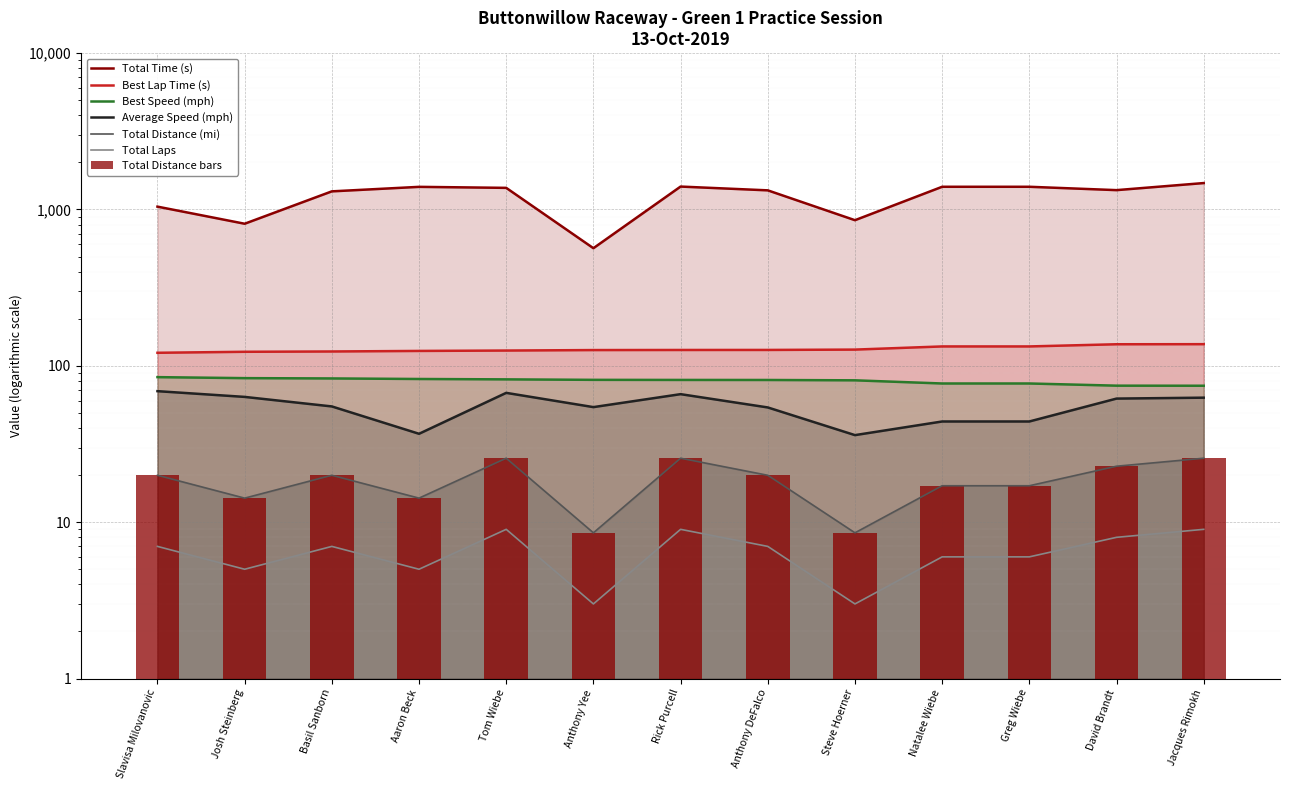

How many values in the Average Speed (mph) series are below 54?

4